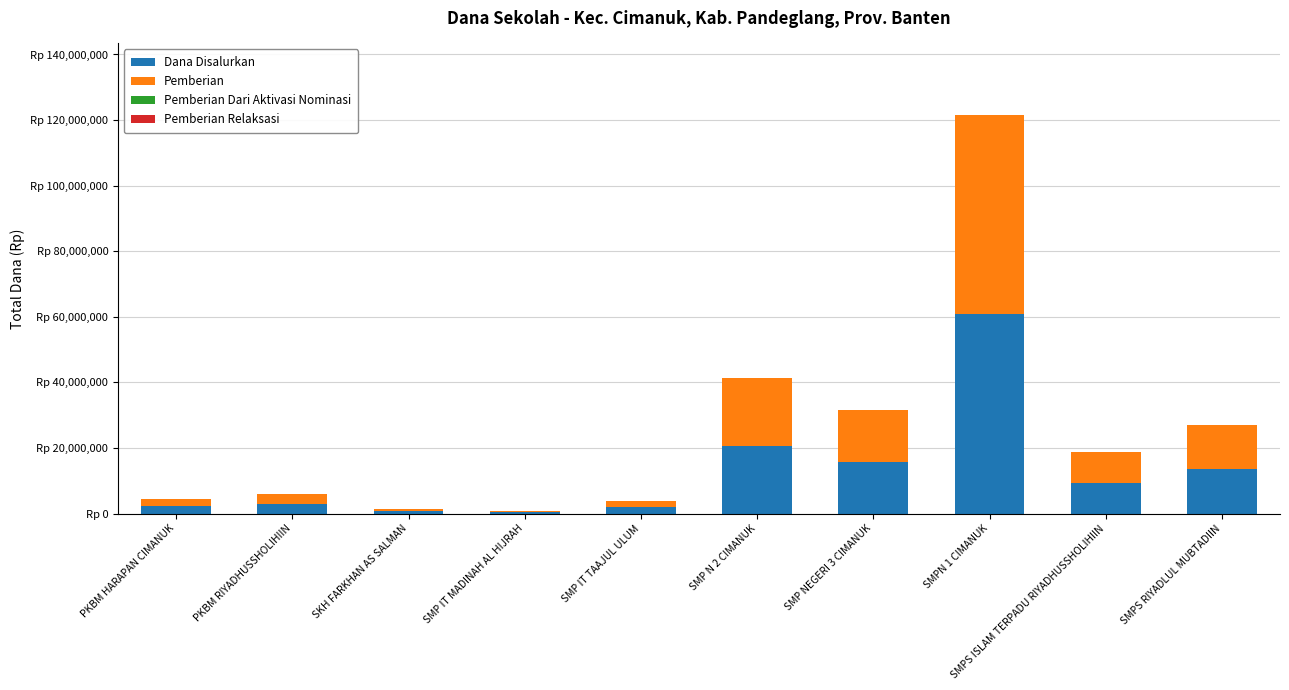

Which has a higher value, PKBM HARAPAN CIMANUK or SMPS RIYADLUL MUBTADIIN?

SMPS RIYADLUL MUBTADIIN